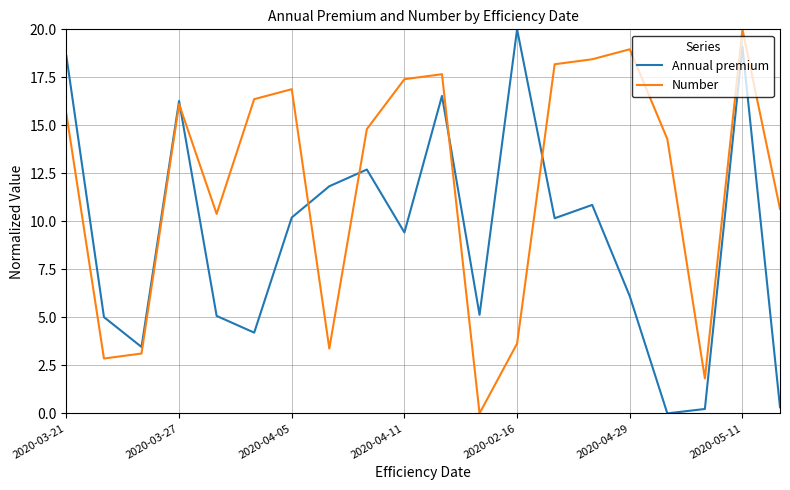

Rank the series by their average value, from lowest to highest.

Annual premium, Number